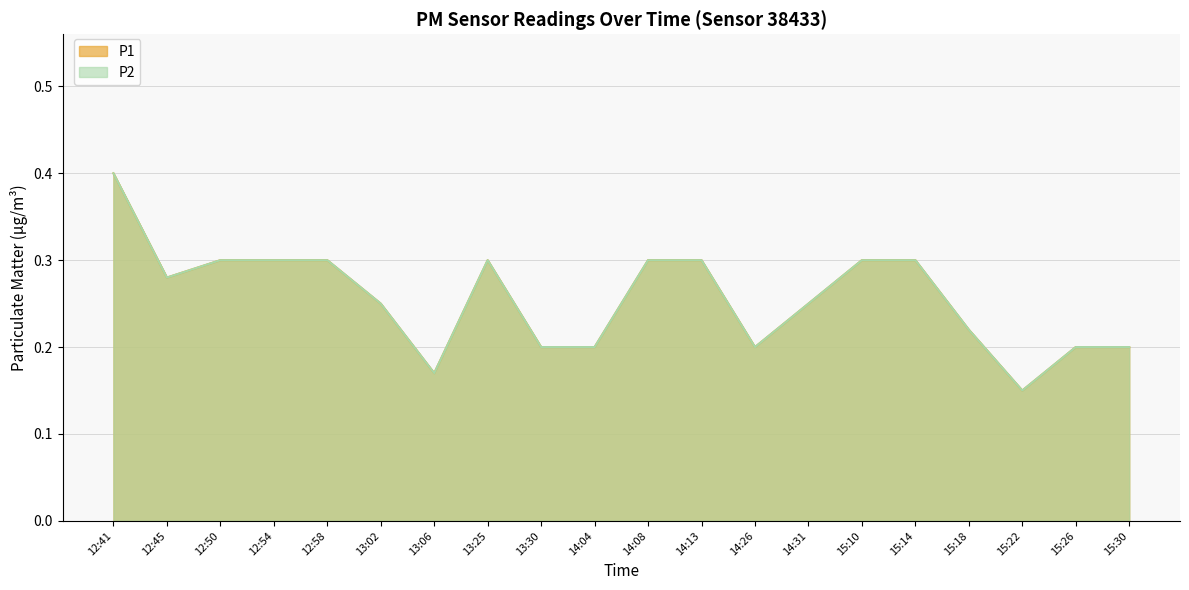

Rank the series by their maximum value, from highest to lowest.

P1, P2